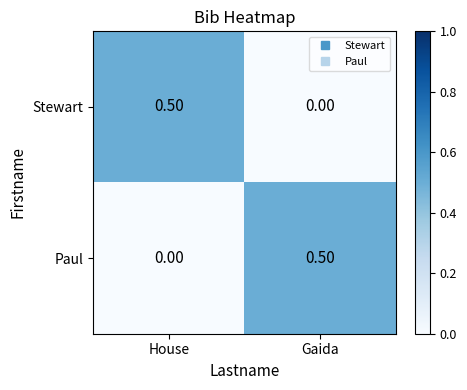

List the labels in order of Paul value, smallest first.

House, Gaida